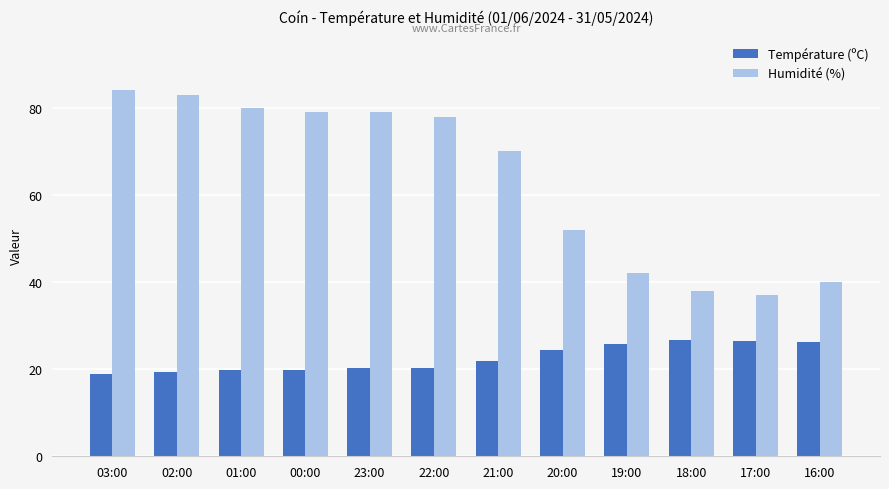

How many series are shown in this chart?

2